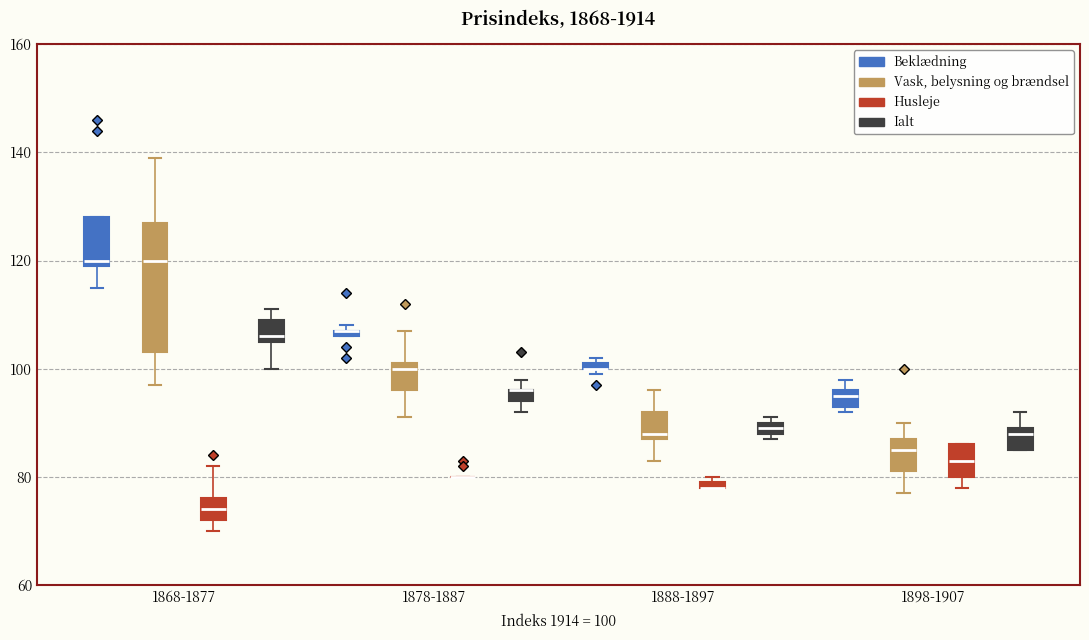

Where is the upper edge of the box for 1878-1887 (Beklædning) on the y-axis? The values are not printed on the chart, so give them approximately, as read against the axis.

108